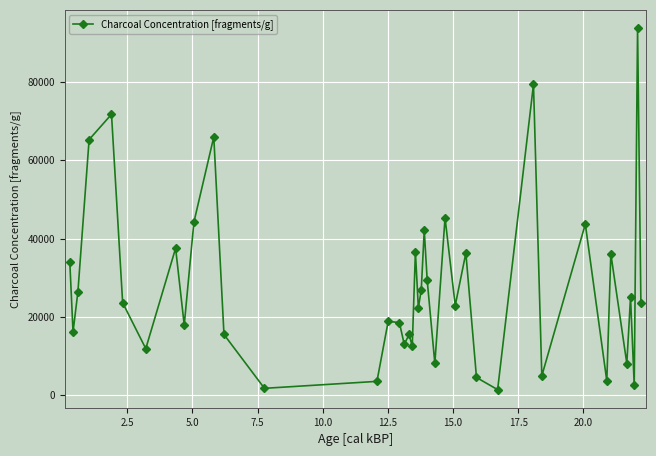

What is the value of the 31st point from the left?

79442.8